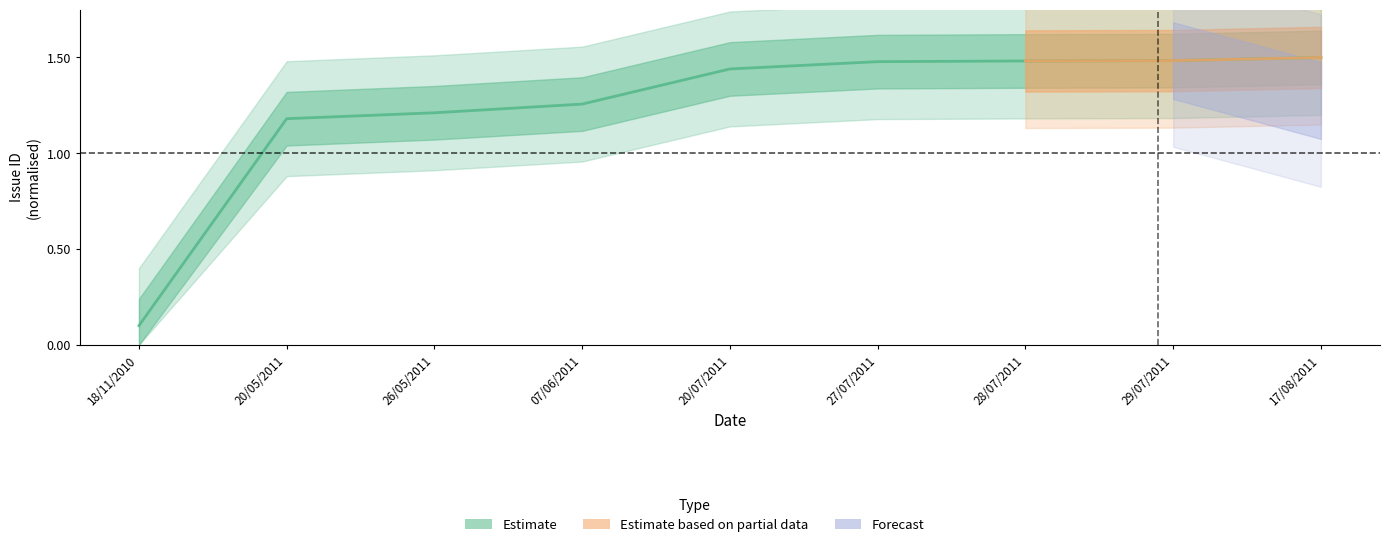

What is the average value?

1.2